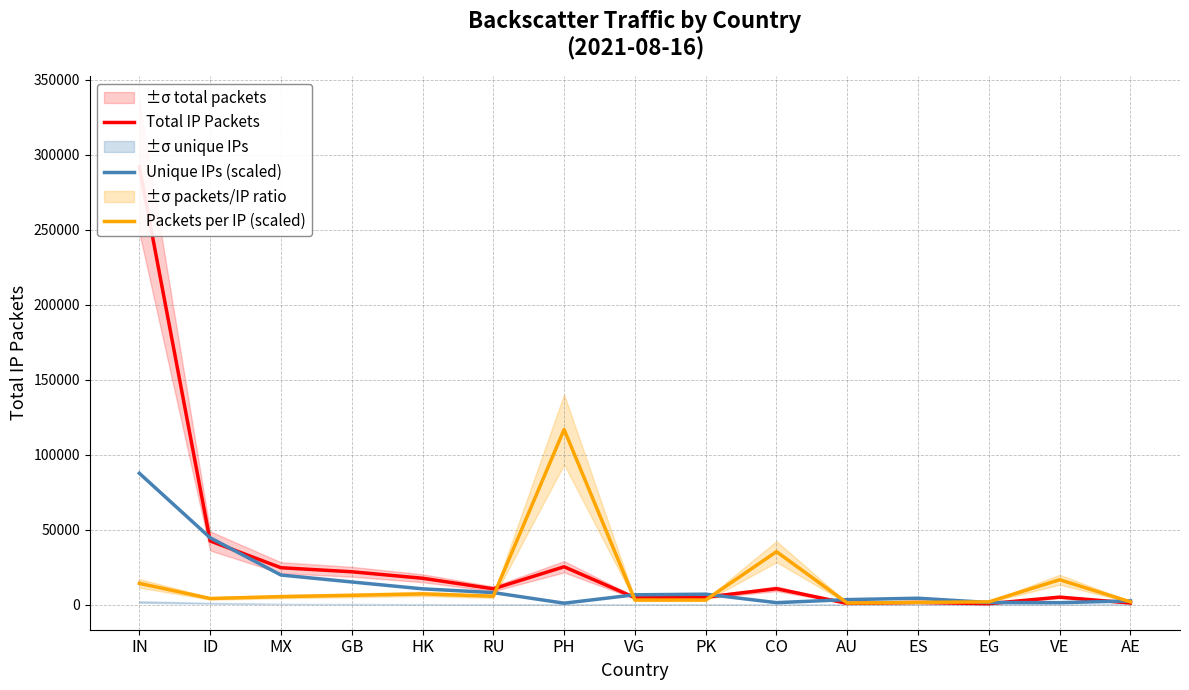

Reading left to right, list all the values displayed in this chart.

Total IP Packets: 292036.0	42453.0	24578.0	21889.0	17561.0	10512.0	25216.0	4627.0	4941.0	10578.0	778.0	1444.0	585.0	4968.0	1037.0
Unique IPs (scaled): 87610.8	44569.4	19712.4	15077.2	10492.9	7997.0	916.9	6519.9	6927.4	1273.4	3310.9	4227.7	1375.3	1273.4	2445.0
Packets per IP (scaled): 14158.0	4045.7	5295.8	6166.3	7108.4	5583.1	116814.4	3014.3	3029.5	35282.2	998.1	1450.7	1806.7	16570.4	1801.5